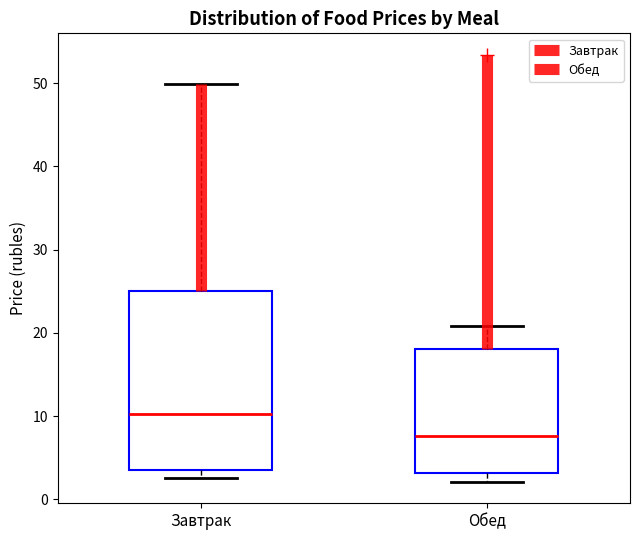

Which box has the lowest median line?

Обед